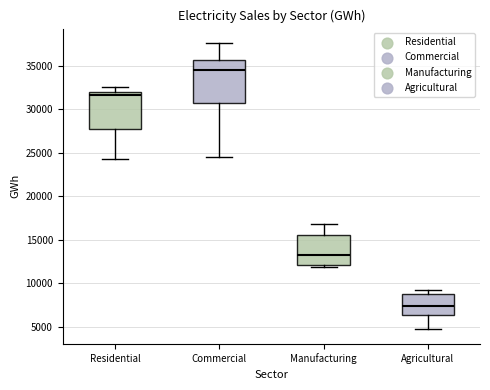

Which box has the highest median line?

Commercial